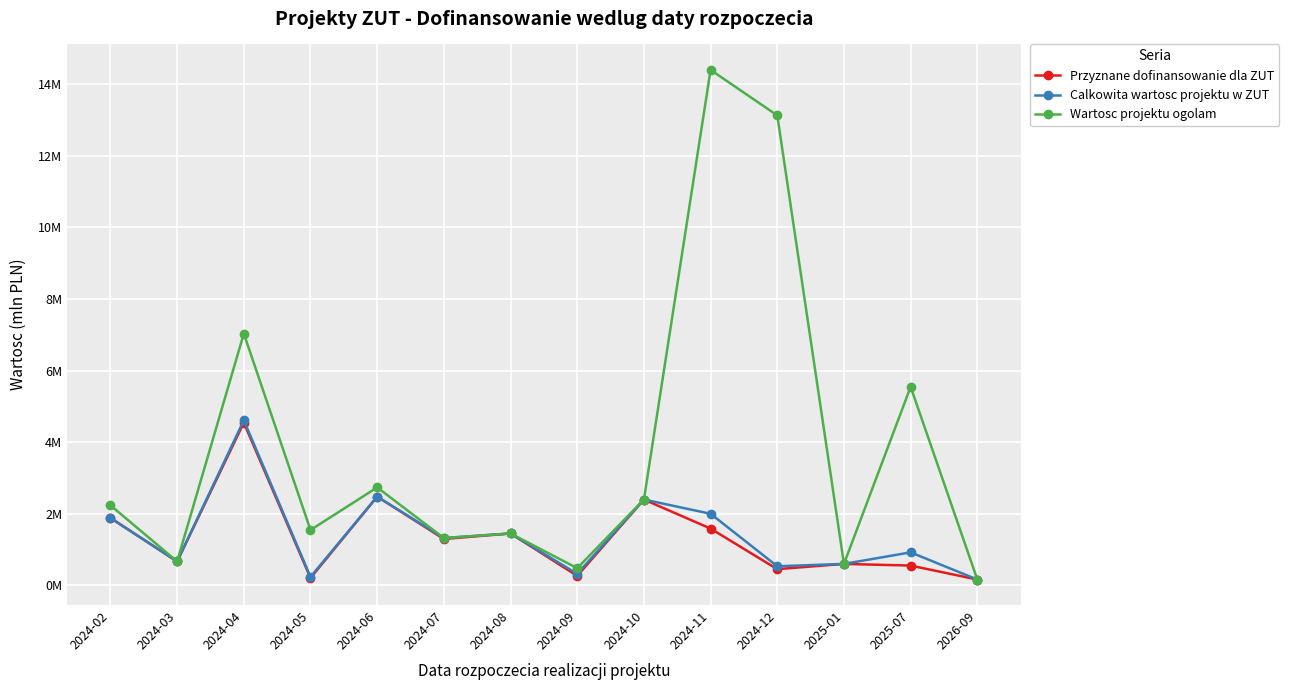

Which series has the widest spread of values?

Wartosc projektu ogolam